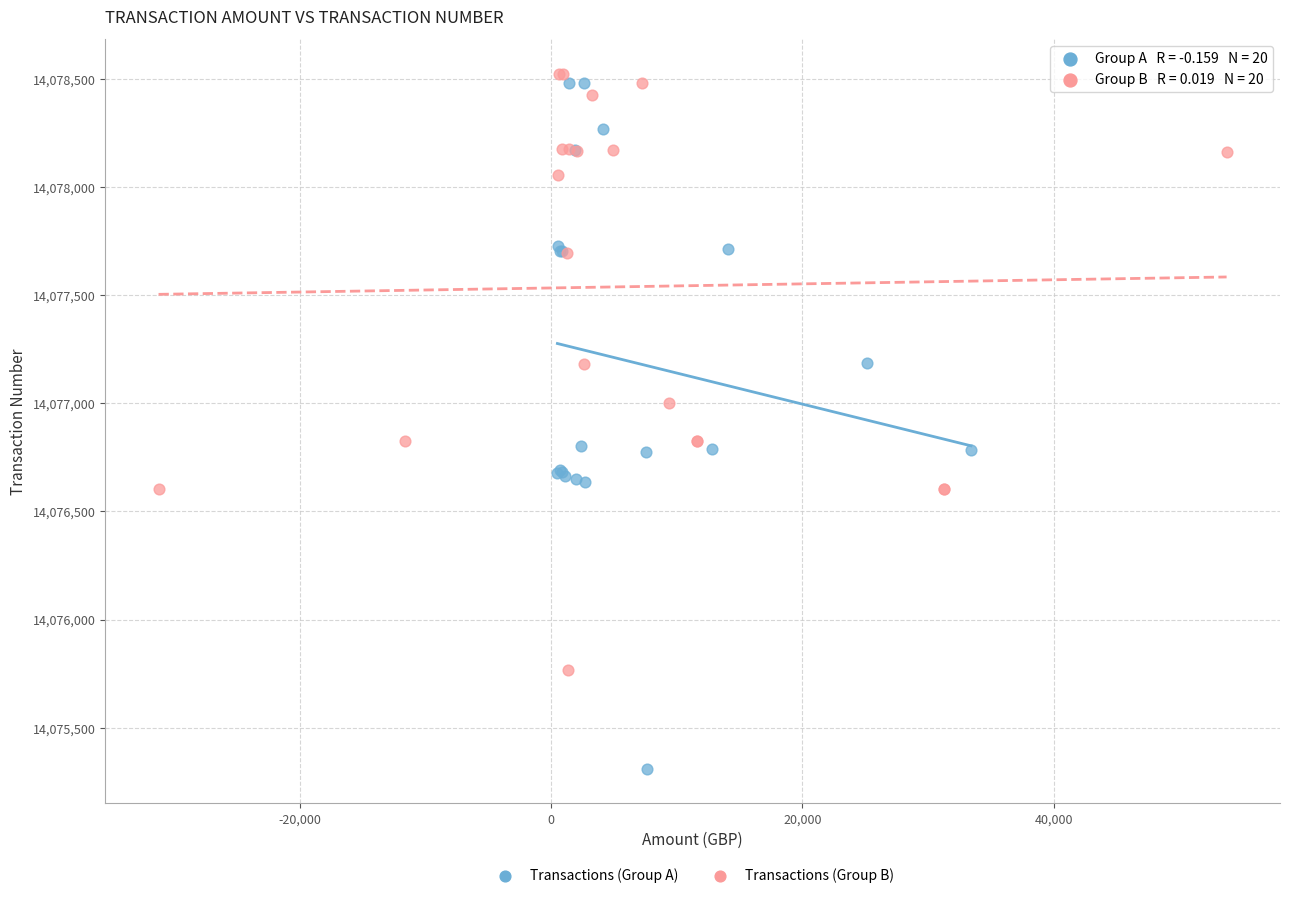

Which series reaches the maximum Y coordinate?

Transactions (Group B)